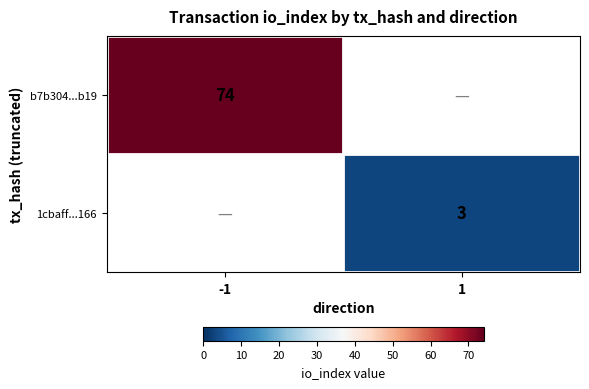

The value of b7b304...b19 at -1 is 50. True or false?

False